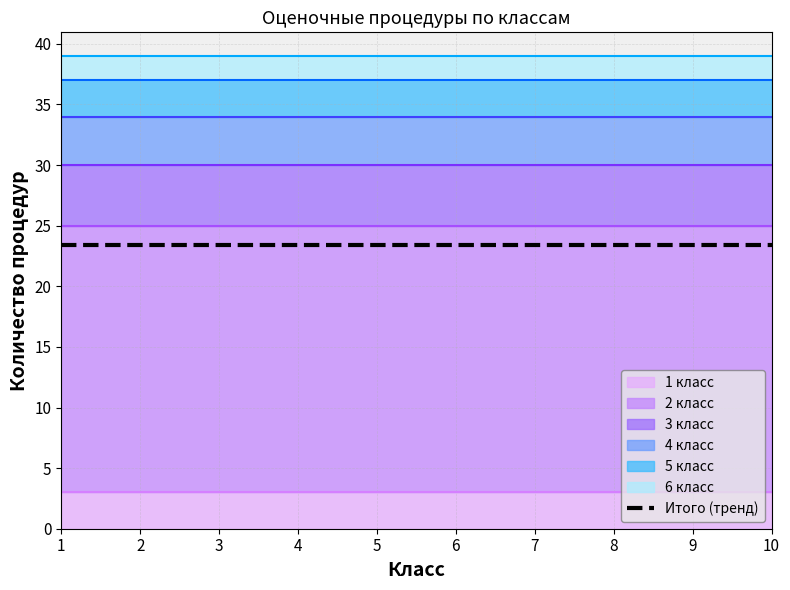

Which series changed the most between 4 and 7?

1 класс